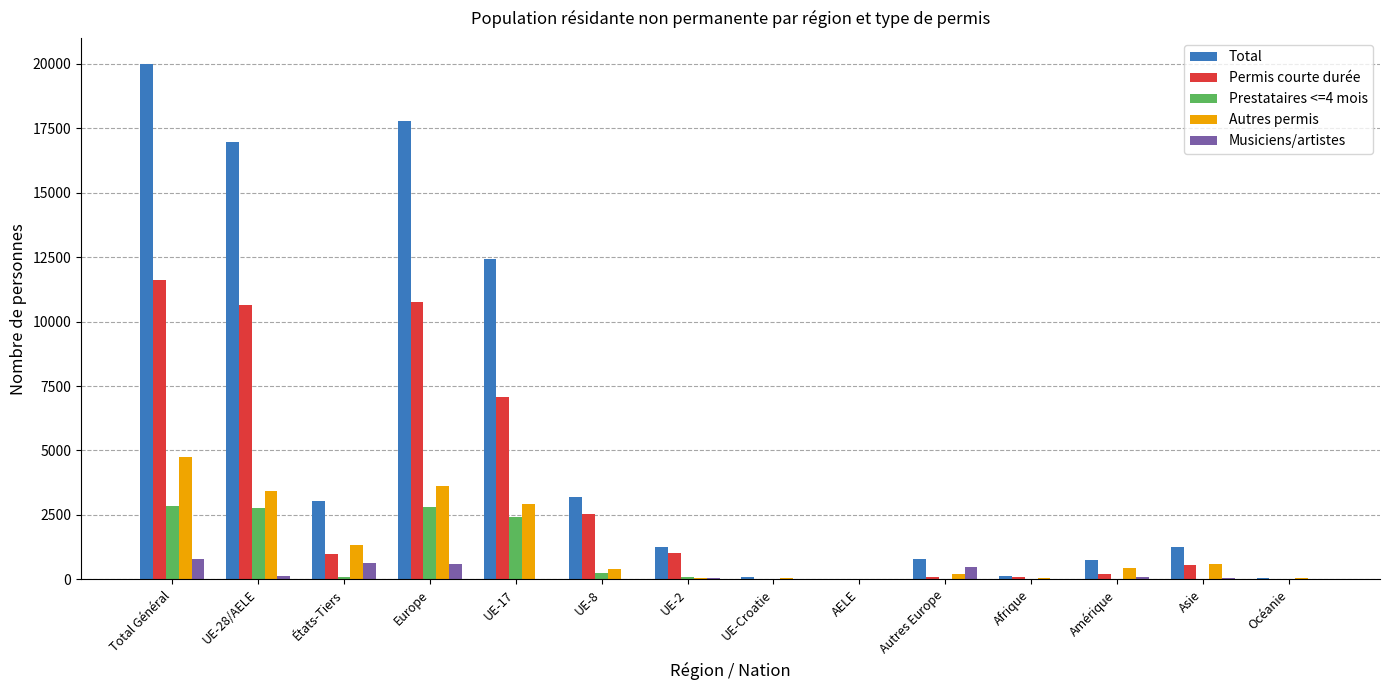

At which category does the chart reach its peak across all series?

Total Général